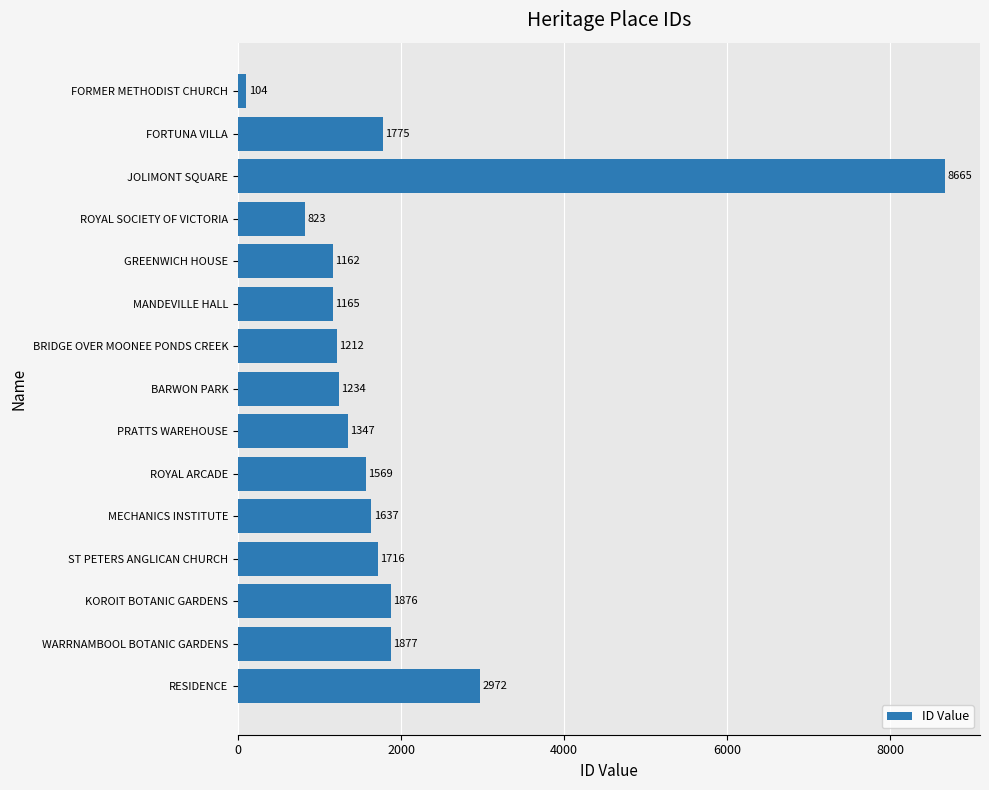

Approximately how many times larger is the value at PRATTS WAREHOUSE compared to FORMER METHODIST CHURCH?

13.0